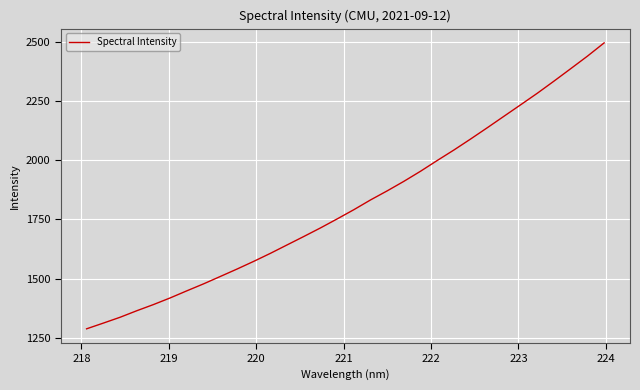

What is the difference between the maximum and minimum values?

1206.9